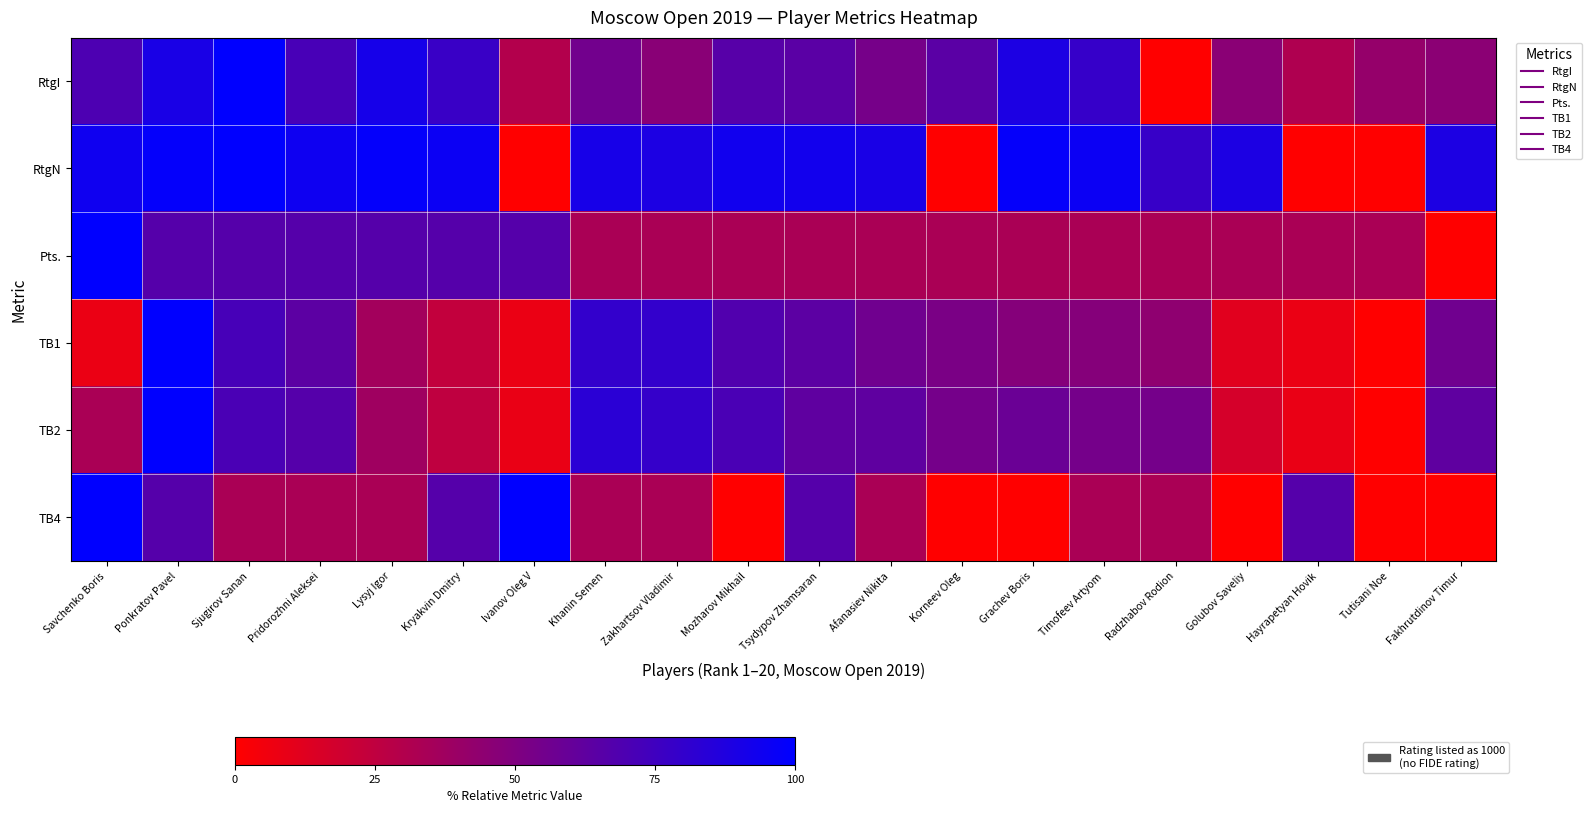

Between Savchenko Boris and Zakhartsov Vladimir, which series saw the biggest shift?

TB1